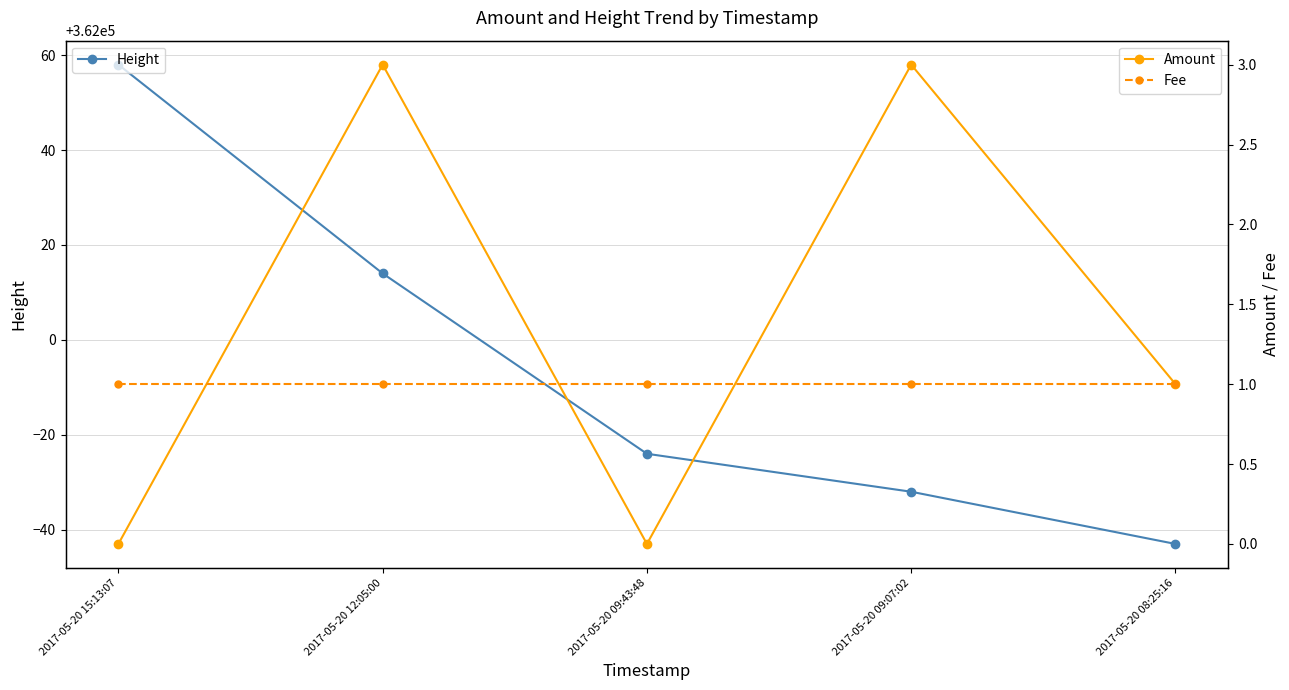

How many Amount values are between 0 and 3?

5